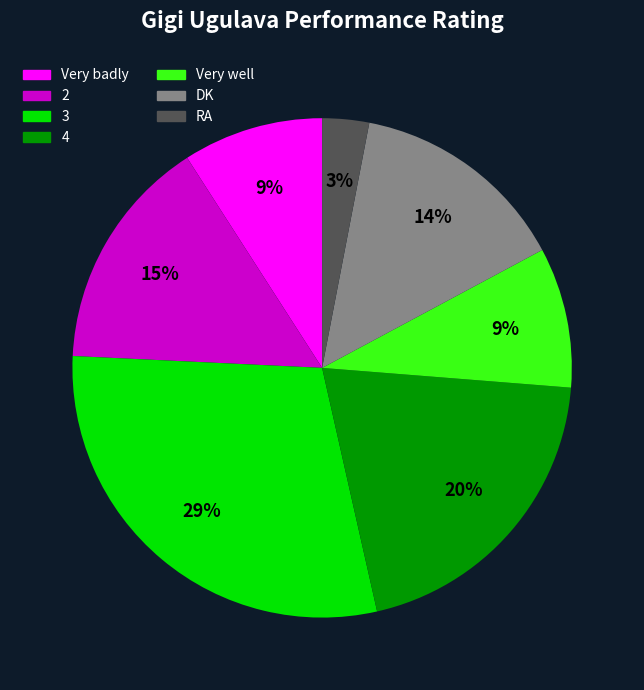

To the nearest percent, what is the difference between the largest and smallest slice percentages?

26%